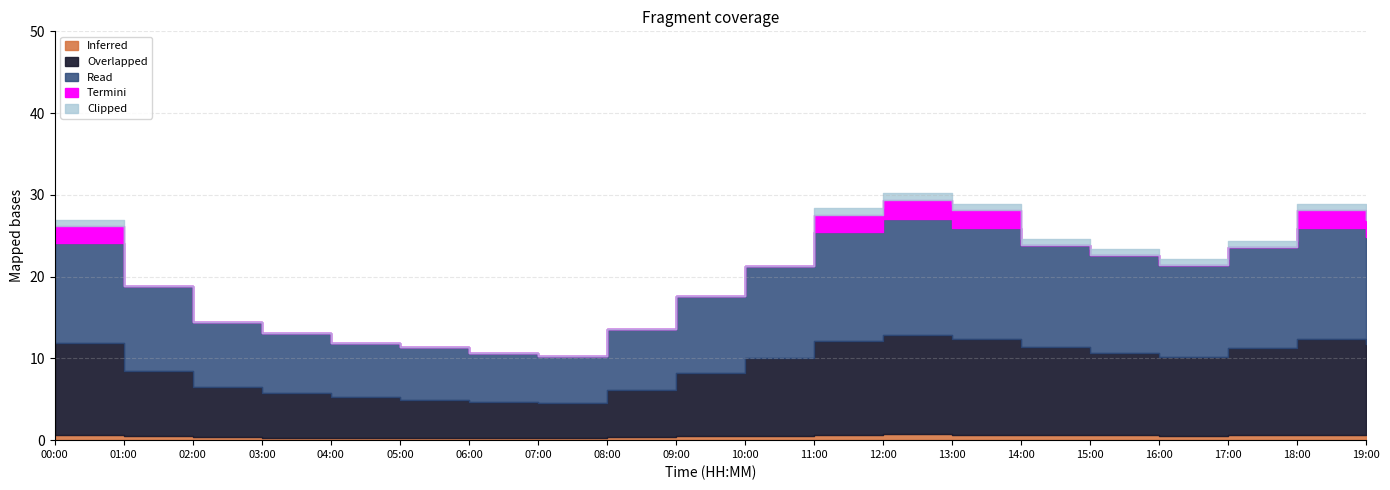

Does the chart display data point markers on the line(s)?

No